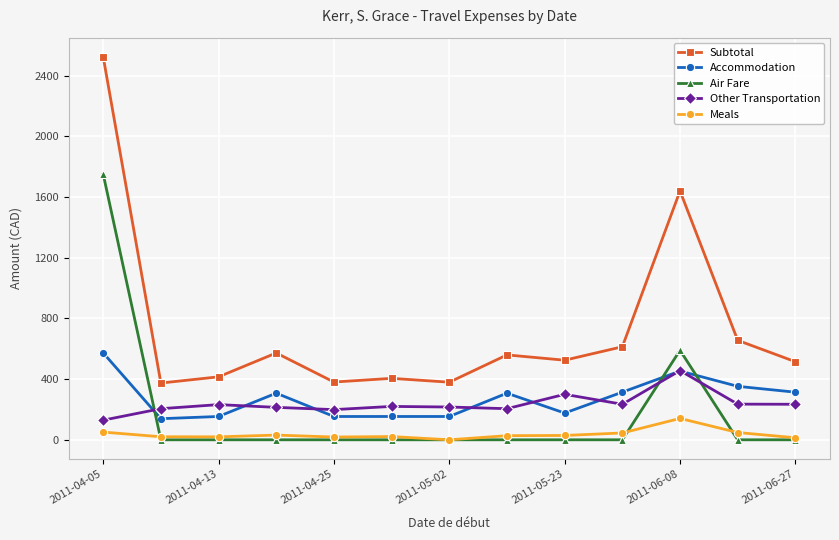

Which series has the largest total across all categories?

Subtotal